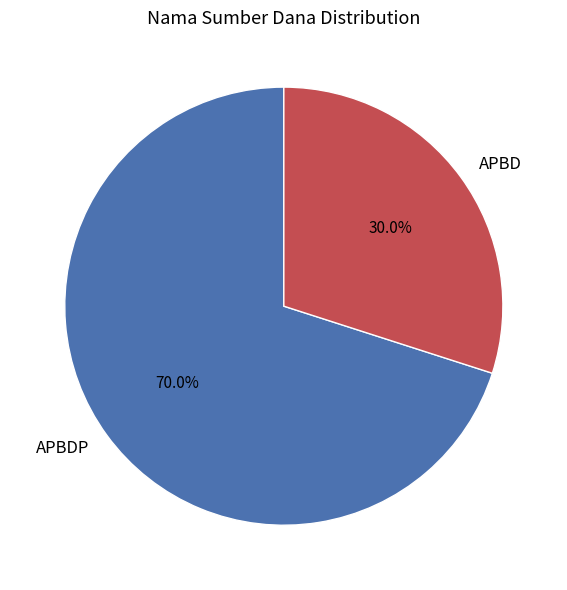

Which category has the smallest portion of the pie?

APBD